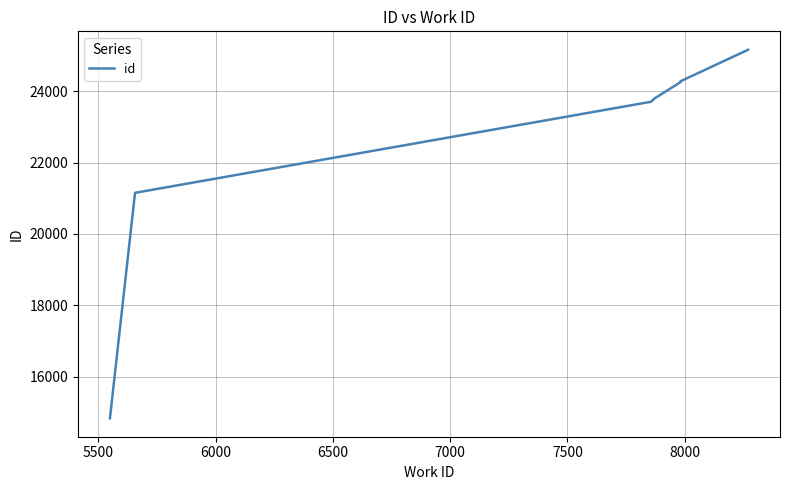

Reading right to left, transcribe all the data shown in this chart.

25165	24282	24257	23794	23706	21153	14830